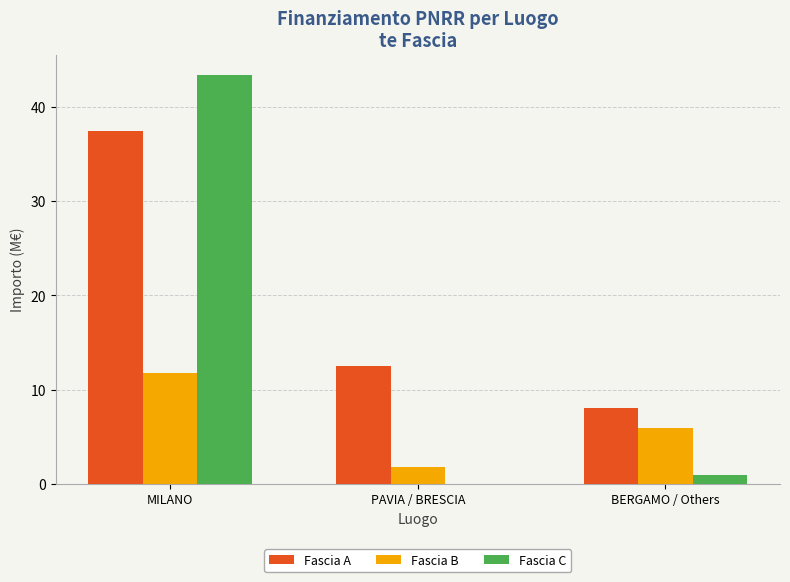

Which label corresponds to the largest value in the chart?

MILANO